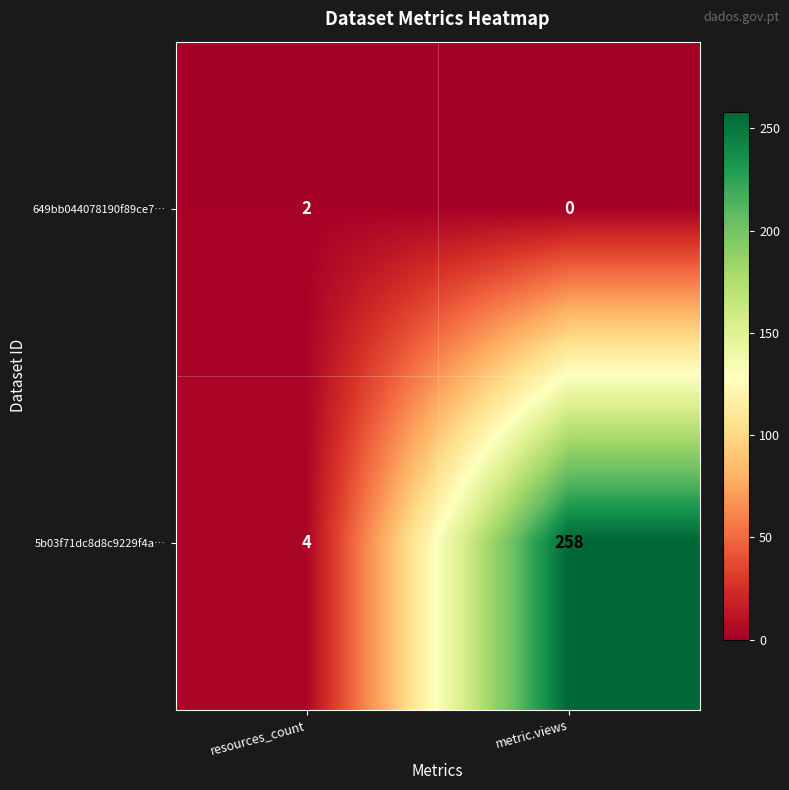

Rank the categories by 5b03f71dc8d8c9229f4a… value from lowest to highest.

resources_count, metric.views